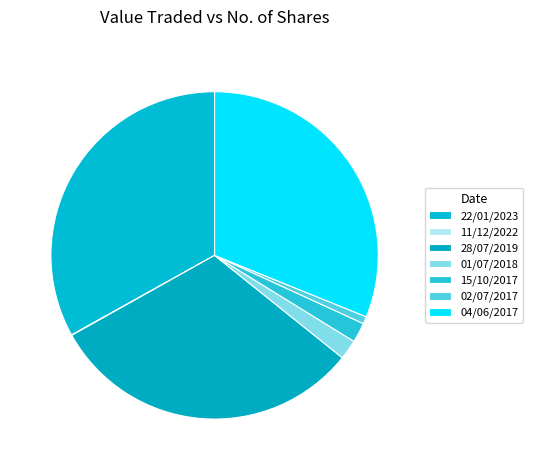

How many segments does this pie chart have?

7